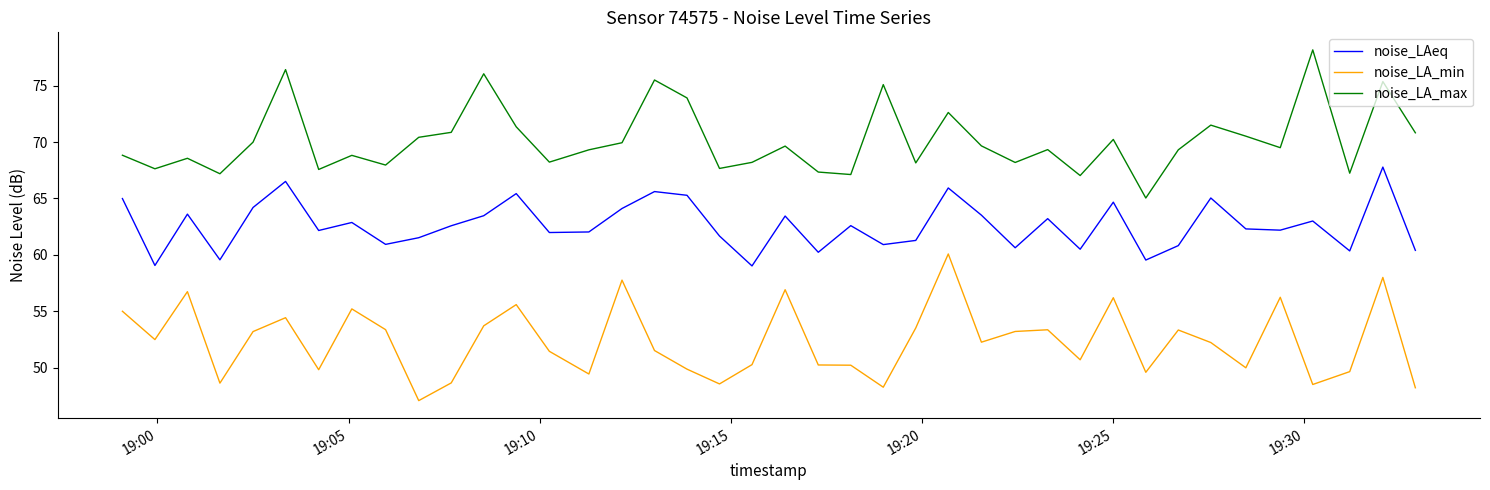

Which series has the largest total across all categories?

noise_LA_max